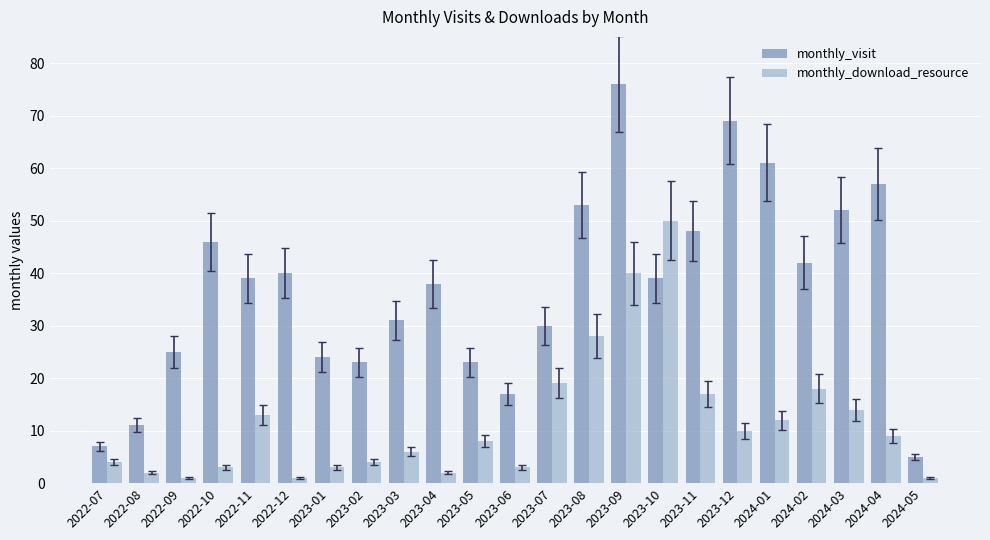

Where is monthly_visit nearest to the value 40?

2022-12